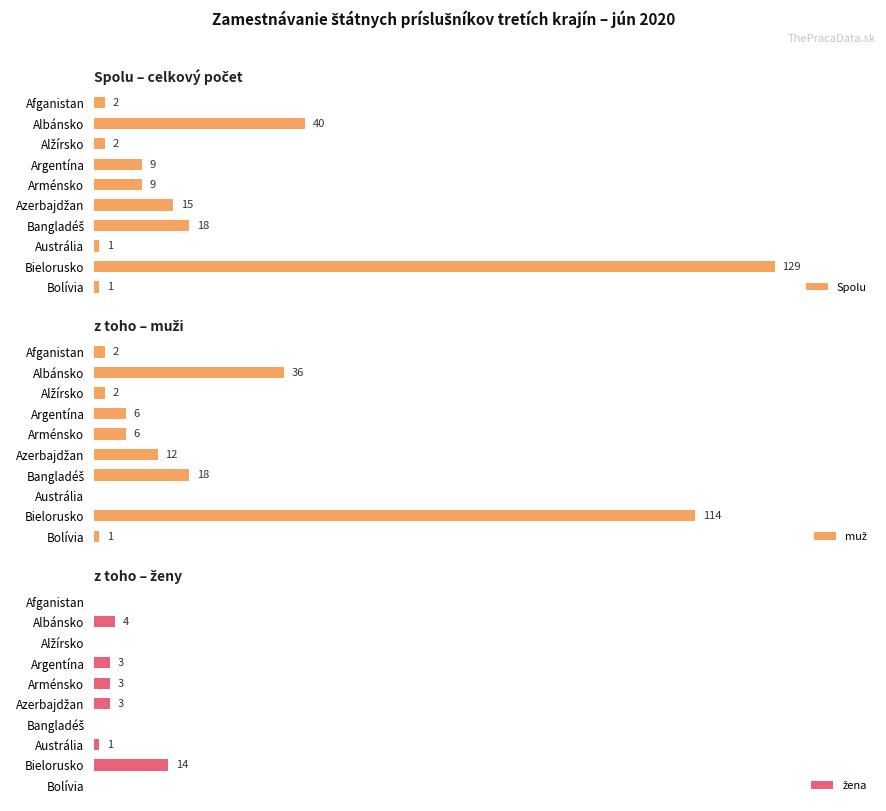

Reading left to right, extract all data points from this chart.

Spolu: 0=2	1=40	2=2	3=9	4=9	5=15	6=18	7=1	8=129	9=1
muž: 0=2	1=36	2=2	3=6	4=6	5=12	6=18	7=0	8=114	9=1
žena: 0=0	1=4	2=0	3=3	4=3	5=3	6=0	7=1	8=14	9=0